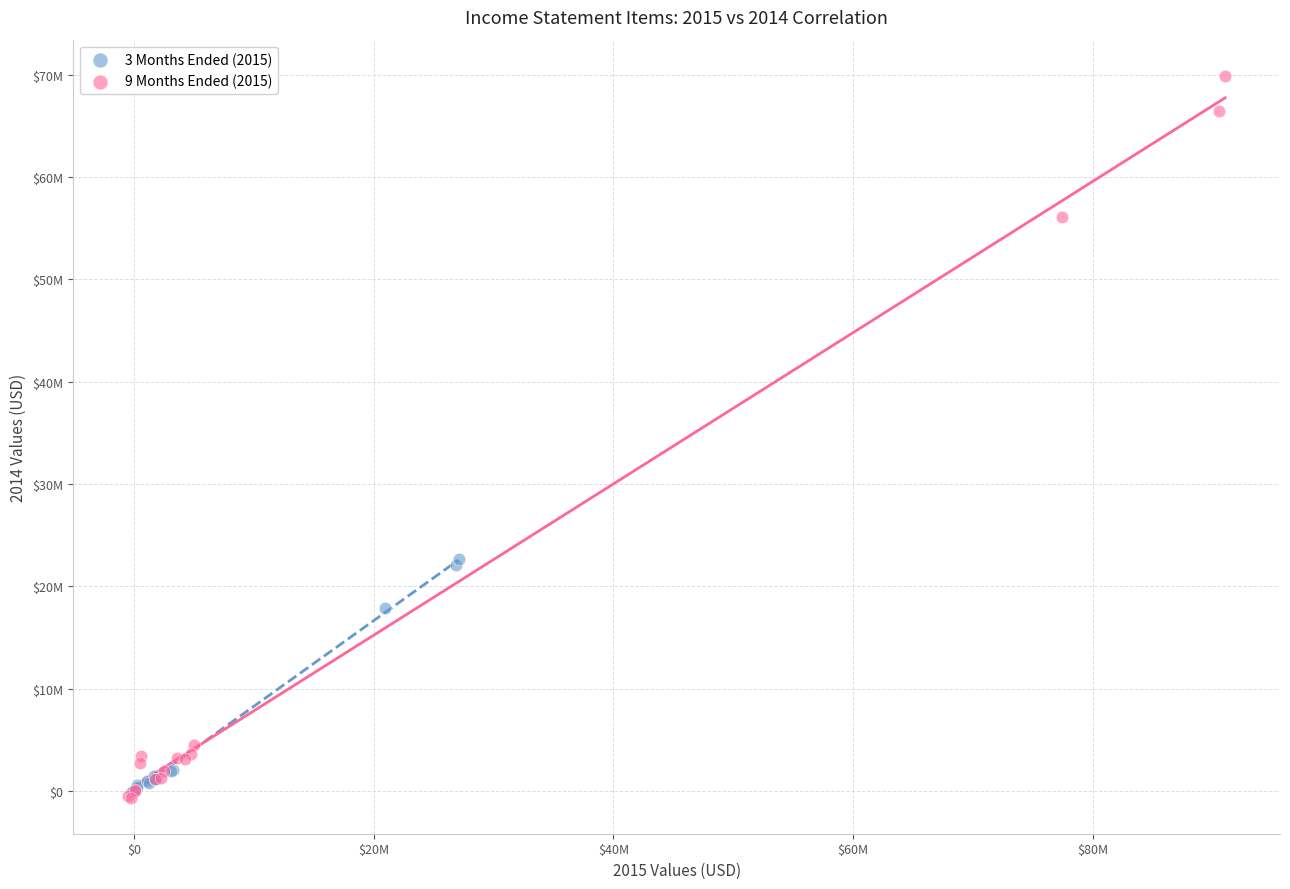

Which series has the widest spread of Y values?

9 Months Ended (2015)